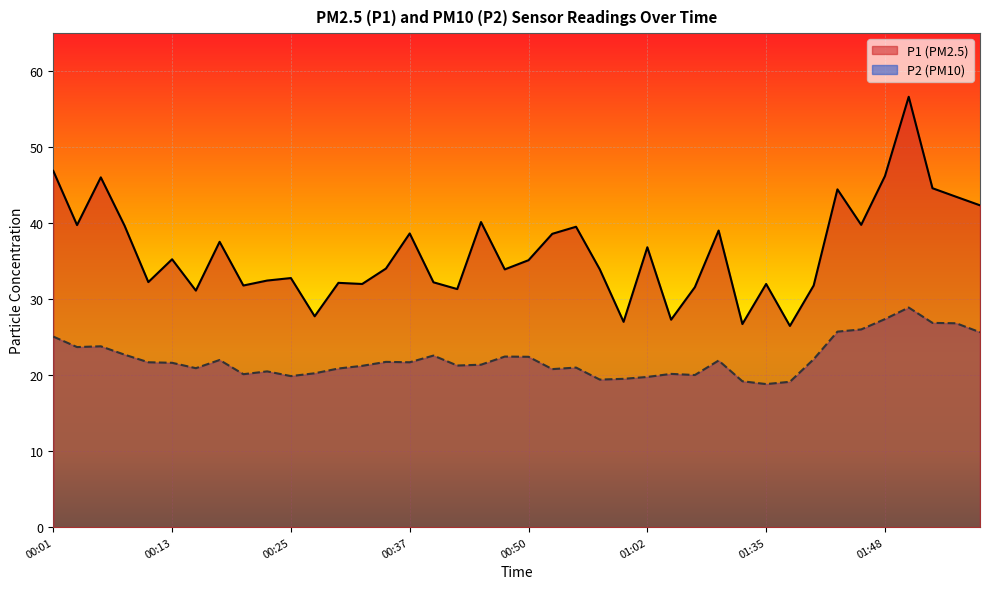

Rank the series by their maximum value, from highest to lowest.

P1 (PM2.5), P2 (PM10)